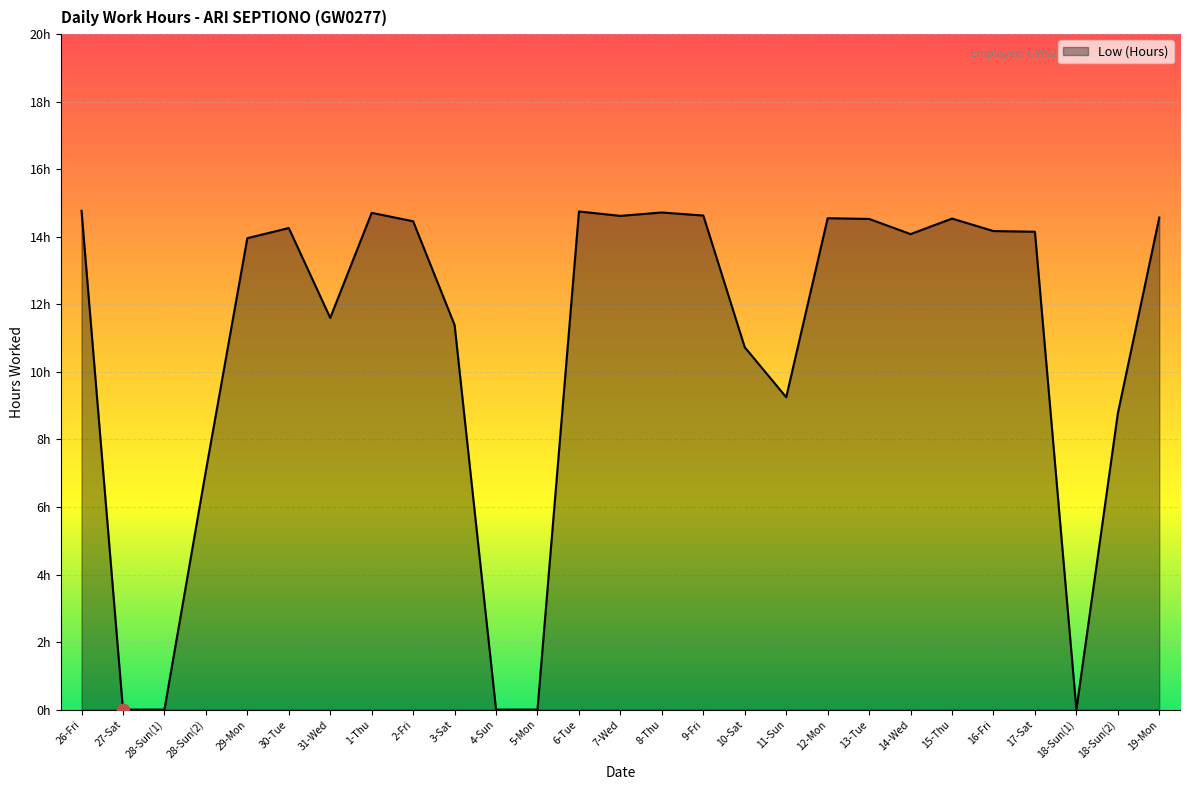

Which has a higher value, 11-Sun or 30-Tue?

30-Tue